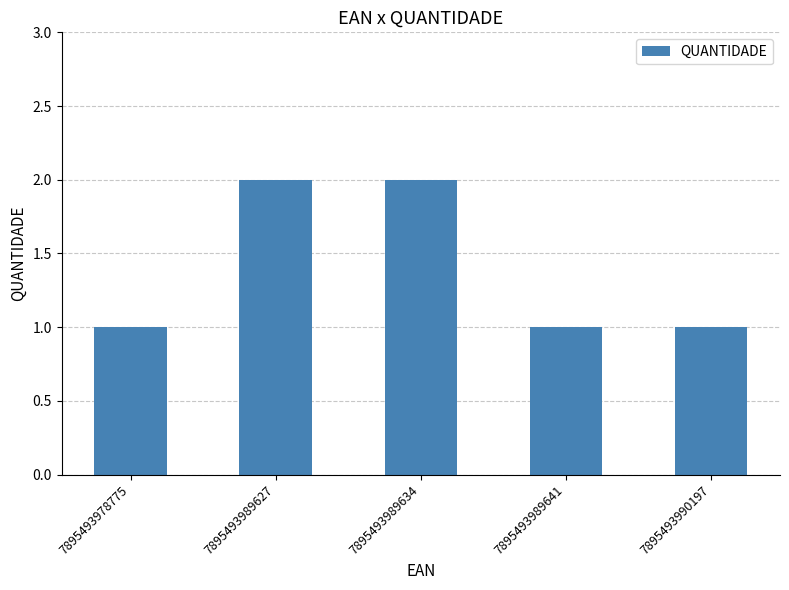

What is the difference between the maximum and minimum values?

1